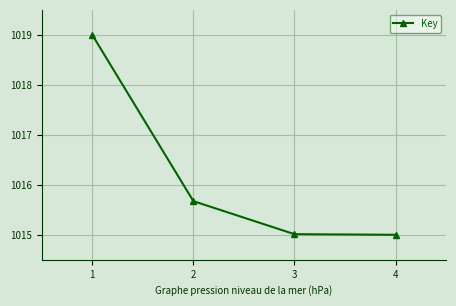

Is it true that the value at 4 is 1813.1?

False